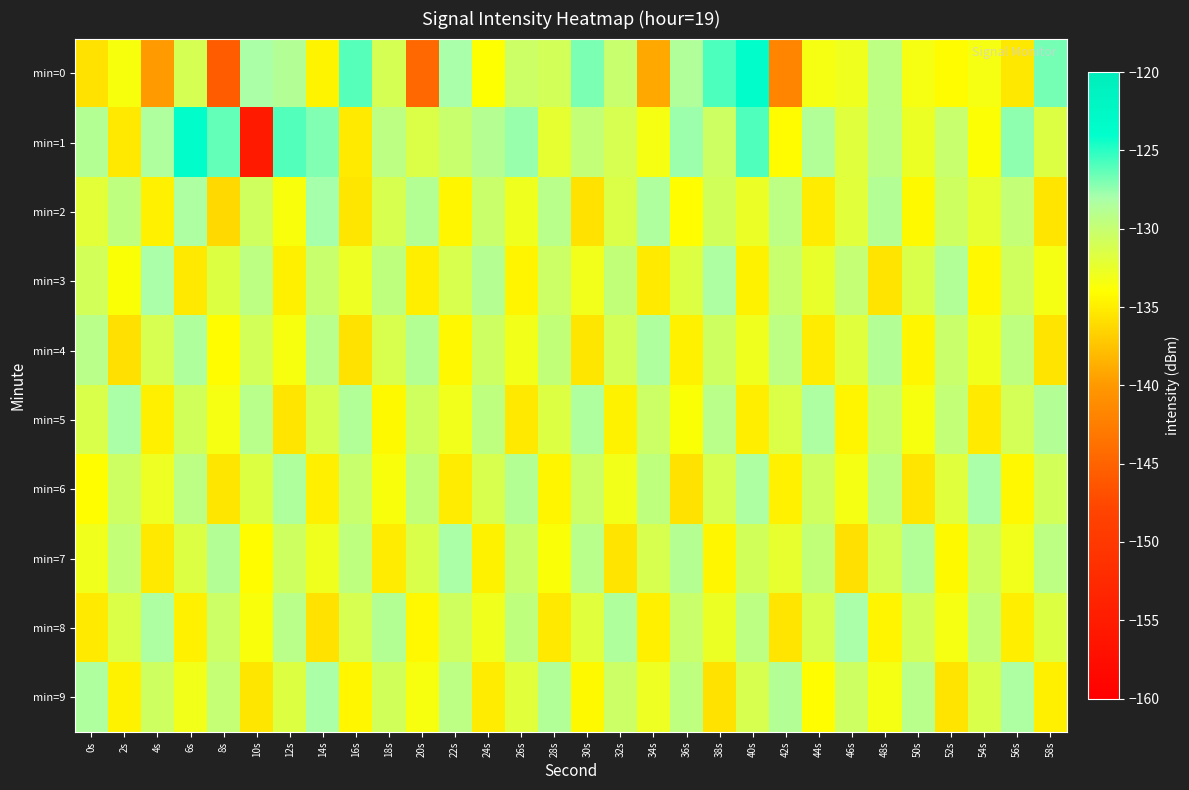

Reading left to right, list all the values displayed in this chart.

min=0: 0s=-135.7	2s=-133.5	4s=-139.9	6s=-131.0	8s=-145.7	10s=-128.2	12s=-128.7	14s=-134.7	16s=-126.0	18s=-131.1	20s=-144.6	22s=-128.0	24s=-134.0	26s=-130.5	28s=-130.9	30s=-126.9	32s=-130.1	34s=-139.0	36s=-128.5	38s=-125.8	40s=-123.6	42s=-141.9	44s=-133.4	46s=-133.0	48s=-129.4	50s=-133.4	52s=-134.2	54s=-133.4	56s=-135.4	58s=-126.8
min=1: 0s=-128.8	2s=-135.2	4s=-128.4	6s=-123.7	8s=-126.3	10s=-155.3	12s=-126.0	14s=-127.1	16s=-135.2	18s=-129.4	20s=-131.5	22s=-130.2	24s=-128.9	26s=-127.6	28s=-132.3	30s=-129.8	32s=-131.1	34s=-133.4	36s=-127.7	38s=-130.5	40s=-125.9	42s=-134.2	44s=-128.6	46s=-131.8	48s=-129.3	50s=-132.7	52s=-130.1	54s=-133.9	56s=-127.4	58s=-131.6
min=2: 0s=-132.1	2s=-129.5	4s=-134.8	6s=-128.3	8s=-136.2	10s=-130.7	12s=-133.6	14s=-127.9	16s=-135.4	18s=-131.2	20s=-128.8	22s=-134.5	24s=-130.3	26s=-132.9	28s=-129.1	30s=-135.7	32s=-131.5	34s=-128.4	36s=-134.1	38s=-130.8	40s=-132.6	42s=-129.3	44s=-135.1	46s=-131.9	48s=-128.7	50s=-134.3	52s=-130.6	54s=-132.2	56s=-129.8	58s=-135.5
min=3: 0s=-130.9	2s=-133.8	4s=-128.1	6s=-135.3	8s=-131.7	10s=-129.4	12s=-134.9	14s=-130.2	16s=-132.8	18s=-129.6	20s=-135.0	22s=-131.3	24s=-128.9	26s=-134.6	28s=-130.4	30s=-133.1	32s=-129.7	34s=-135.2	36s=-131.6	38s=-128.3	40s=-134.7	42s=-130.1	44s=-132.5	46s=-129.9	48s=-135.6	50s=-131.4	52s=-128.6	54s=-134.4	56s=-130.7	58s=-133.3
min=4: 0s=-129.2	2s=-135.8	4s=-131.1	6s=-128.5	8s=-134.2	10s=-130.9	12s=-133.5	14s=-129.0	16s=-135.7	18s=-131.3	20s=-128.8	22s=-134.4	24s=-130.5	26s=-133.2	28s=-129.7	30s=-135.4	32s=-131.0	34s=-128.4	36s=-134.8	38s=-130.6	40s=-132.9	42s=-129.3	44s=-135.1	46s=-131.8	48s=-128.7	50s=-134.5	52s=-130.3	54s=-133.0	56s=-129.5	58s=-135.6
min=5: 0s=-131.4	2s=-128.2	4s=-134.9	6s=-130.8	8s=-133.4	10s=-129.1	12s=-135.5	14s=-131.2	16s=-128.6	18s=-134.3	20s=-130.7	22s=-133.1	24s=-129.5	26s=-135.3	28s=-131.6	30s=-128.4	32s=-134.7	34s=-130.4	36s=-133.8	38s=-129.2	40s=-135.0	42s=-131.5	44s=-128.3	46s=-134.6	48s=-130.2	50s=-133.5	52s=-129.8	54s=-135.2	56s=-131.0	58s=-128.7
min=6: 0s=-134.1	2s=-130.5	4s=-132.8	6s=-129.3	8s=-135.4	10s=-131.7	12s=-128.5	14s=-134.9	16s=-130.2	18s=-133.6	20s=-129.7	22s=-135.1	24s=-131.3	26s=-128.8	28s=-134.6	30s=-130.4	32s=-133.2	34s=-129.6	36s=-135.7	38s=-131.1	40s=-128.3	42s=-134.8	44s=-130.7	46s=-133.3	48s=-129.4	50s=-135.5	52s=-131.8	54s=-128.1	56s=-134.4	58s=-130.9
min=7: 0s=-133.0	2s=-129.8	4s=-135.3	6s=-131.6	8s=-128.7	10s=-134.2	12s=-130.6	14s=-132.9	16s=-129.5	18s=-135.1	20s=-131.4	22s=-128.2	24s=-134.7	26s=-130.3	28s=-133.7	30s=-129.1	32s=-135.6	34s=-131.2	36s=-128.9	38s=-134.5	40s=-130.8	42s=-132.4	44s=-129.7	46s=-135.8	48s=-131.0	50s=-128.6	52s=-134.3	54s=-130.5	56s=-133.1	58s=-129.4
min=8: 0s=-135.2	2s=-131.5	4s=-128.3	6s=-134.8	8s=-130.4	10s=-133.6	12s=-129.2	14s=-135.7	16s=-131.1	18s=-128.8	20s=-134.4	22s=-130.7	24s=-133.0	26s=-129.6	28s=-135.3	30s=-131.8	32s=-128.5	34s=-134.9	36s=-130.3	38s=-132.7	40s=-129.4	42s=-135.5	44s=-131.3	46s=-128.1	48s=-134.6	50s=-130.9	52s=-133.4	54s=-129.8	56s=-135.0	58s=-131.7
min=9: 0s=-128.4	2s=-134.7	4s=-130.6	6s=-133.2	8s=-129.9	10s=-135.4	12s=-131.7	14s=-128.2	16s=-134.5	18s=-130.8	20s=-133.5	22s=-129.3	24s=-135.1	26s=-131.9	28s=-128.6	30s=-134.3	32s=-130.4	34s=-132.8	36s=-129.5	38s=-135.7	40s=-131.2	42s=-128.7	44s=-134.1	46s=-130.5	48s=-133.3	50s=-129.1	52s=-135.6	54s=-131.4	56s=-128.3	58s=-134.9